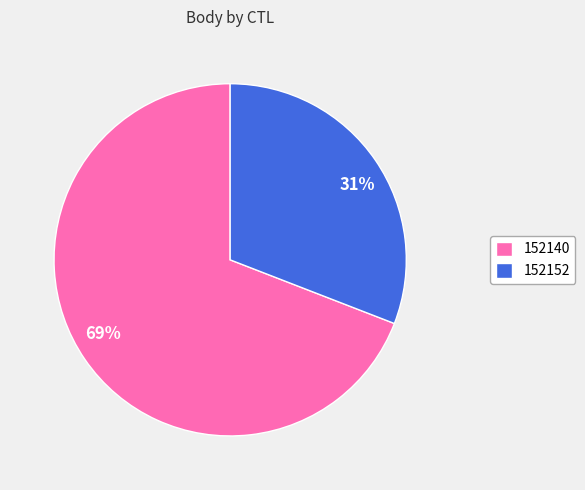

Count the number of slices in the pie.

2